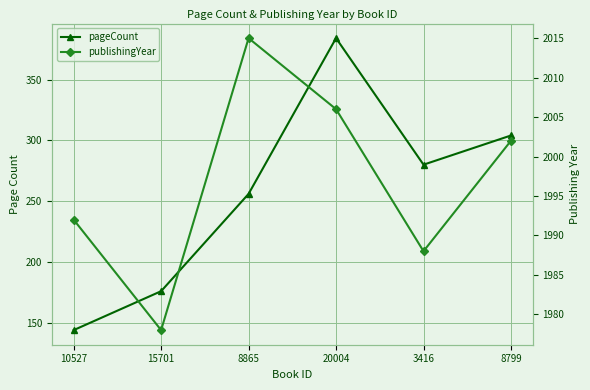

Reading left to right, list all the values displayed in this chart.

pageCount: 10527=144	15701=176	8865=256	20004=384	3416=280	8799=304
publishingYear: 10527=1992	15701=1978	8865=2015	20004=2006	3416=1988	8799=2002